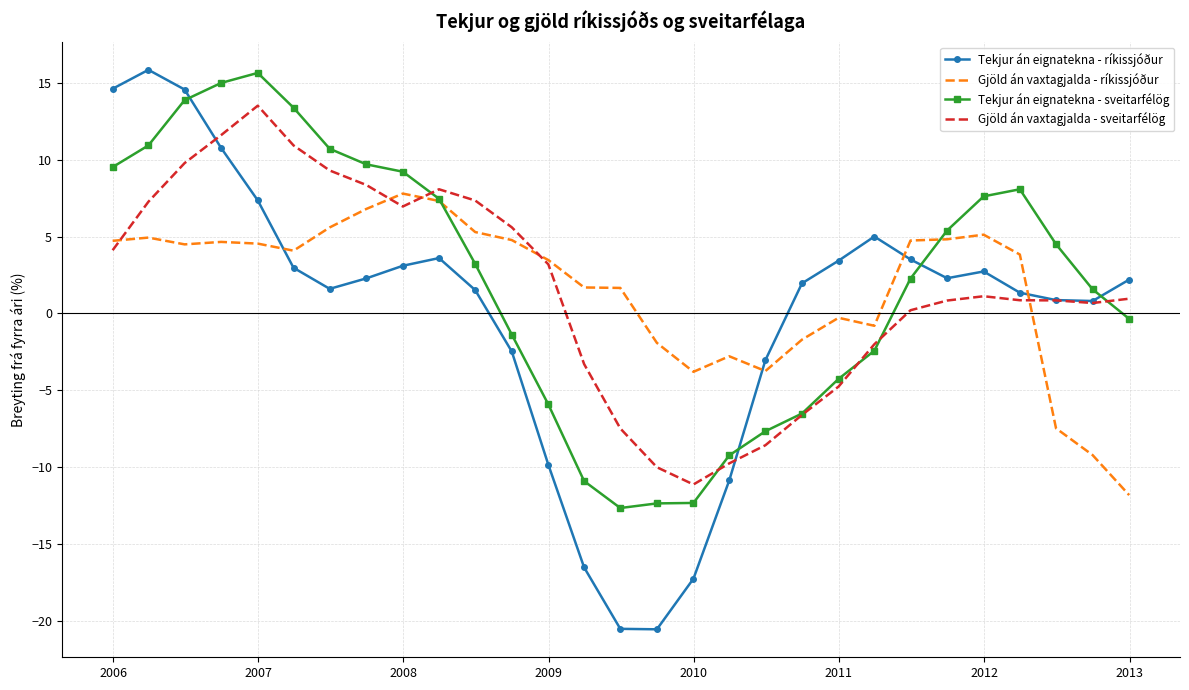

Which series has the widest spread of values?

Tekjur án eignatekna - ríkissjóður